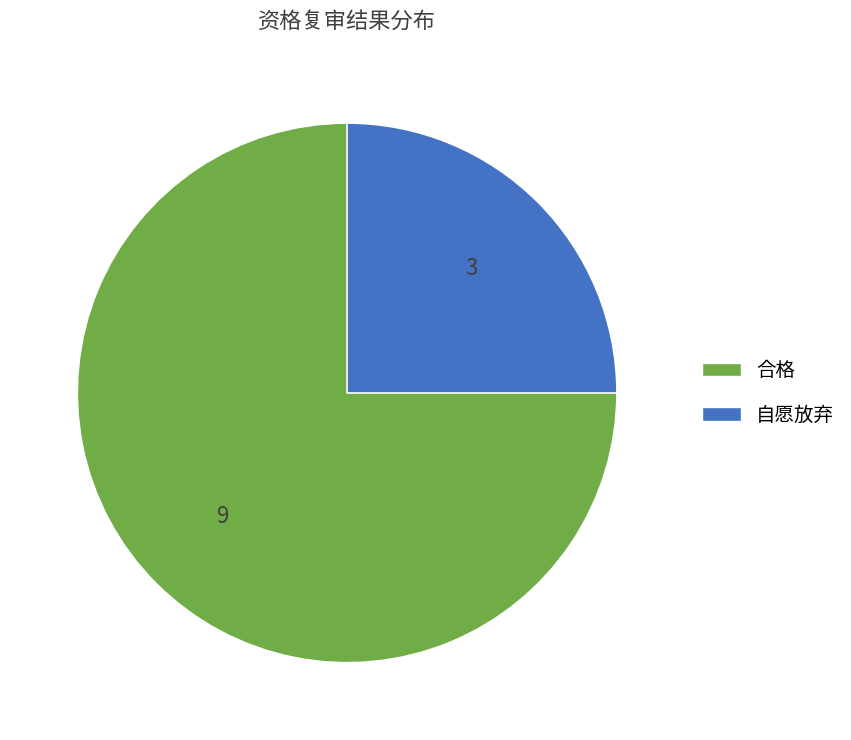

What is the smallest slice in the pie chart?

自愿放弃